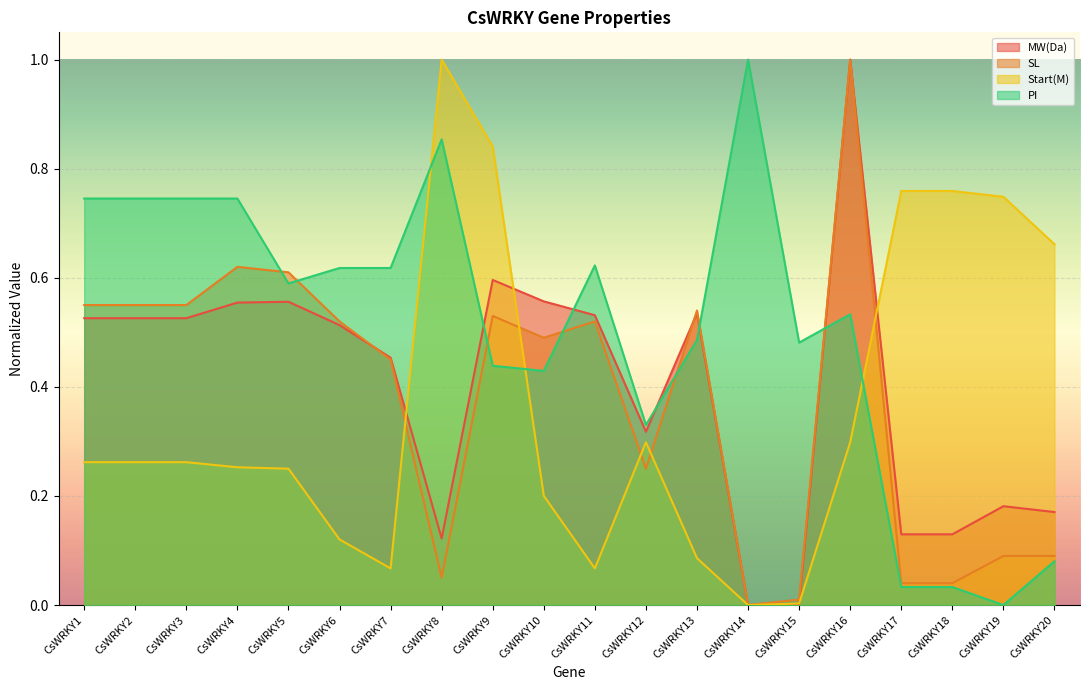

Read the Start(M) value at CsWRKY6.

0.1